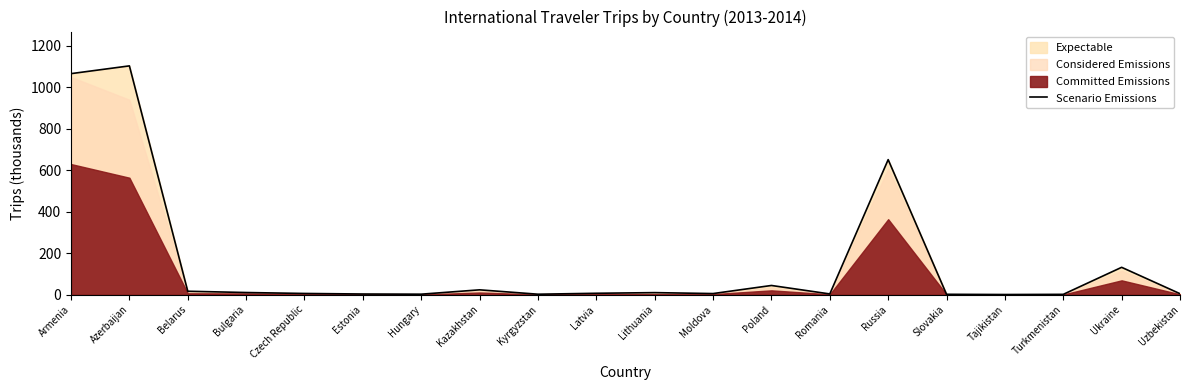

What is the difference between the maximum and minimum values?

1102.6